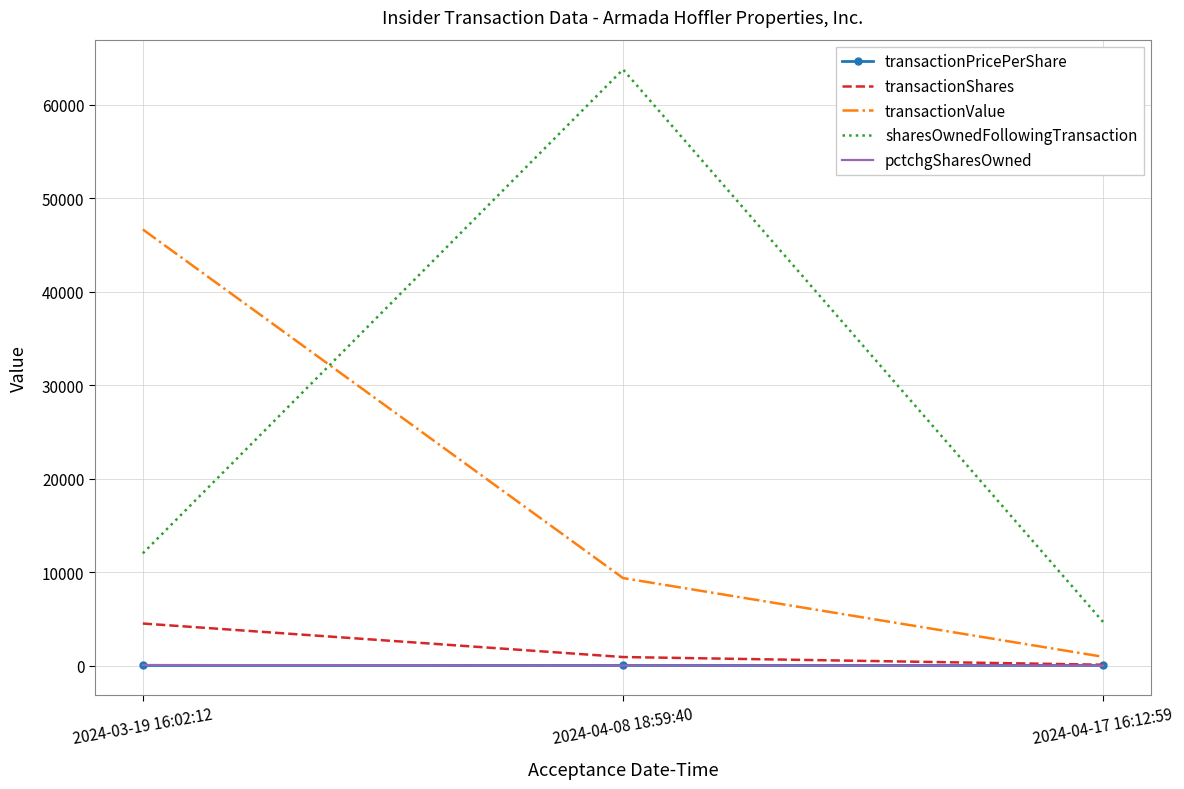

Which series has the largest total across all categories?

sharesOwnedFollowingTransaction